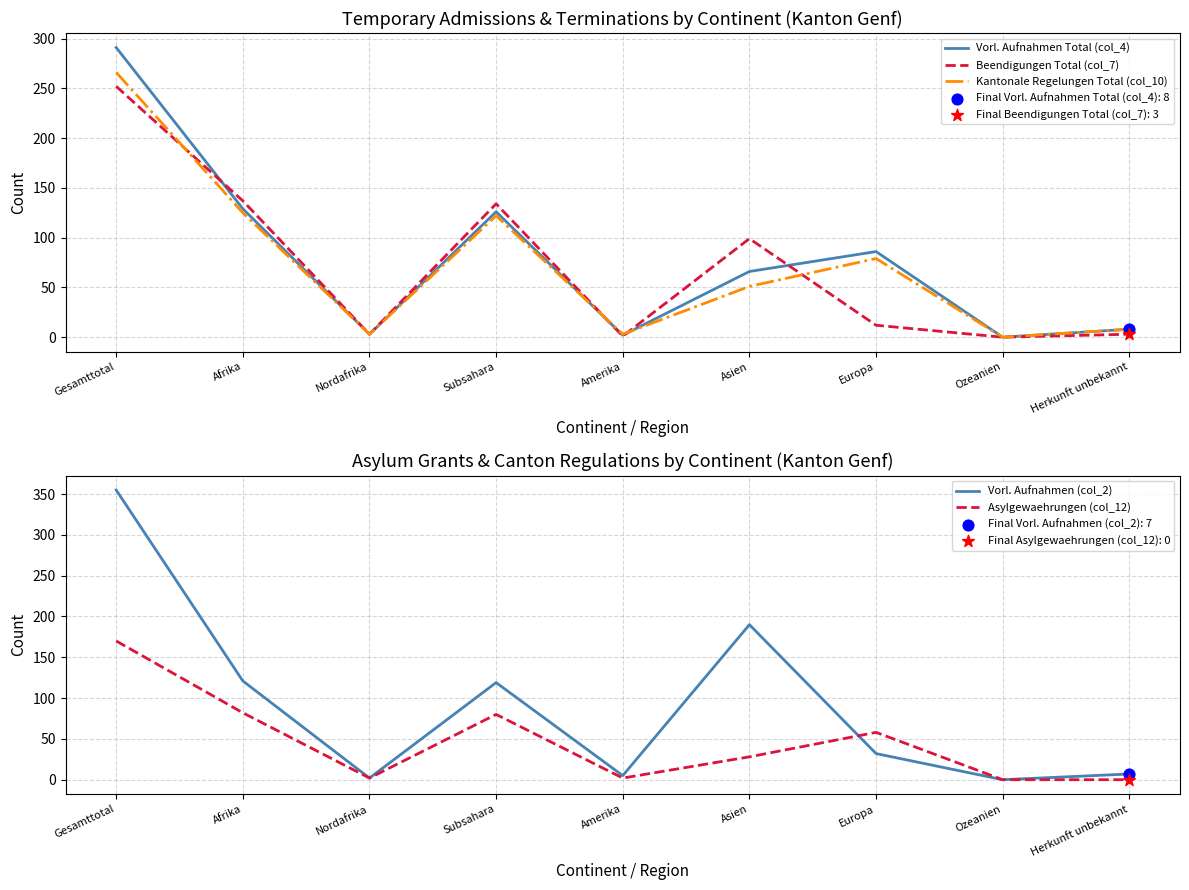

What are all the series names shown in the legend?

Vorl. Aufnahmen Total (col_4), Beendigungen Total (col_7), Kantonale Regelungen Total (col_10), Vorl. Aufnahmen (col_2), Asylgewaehrungen (col_12)